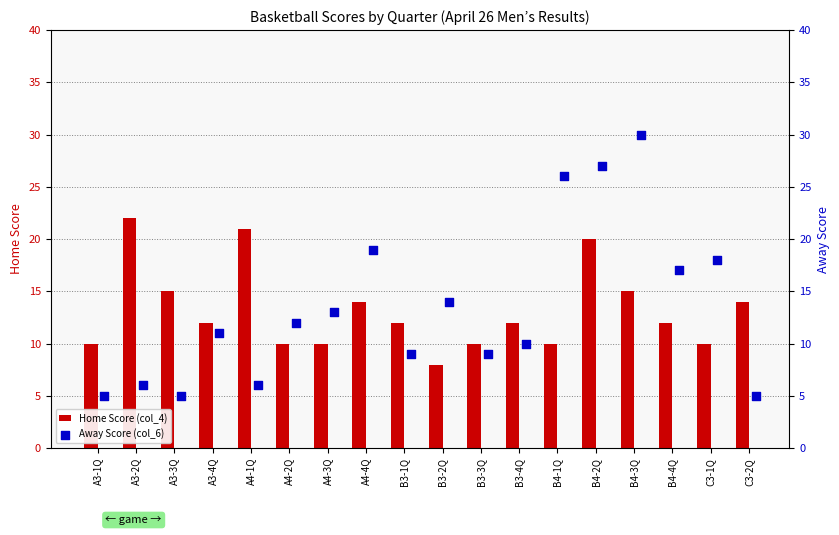

What are all the series names shown in the legend?

Home Score (col_4), Away Score (col_6)